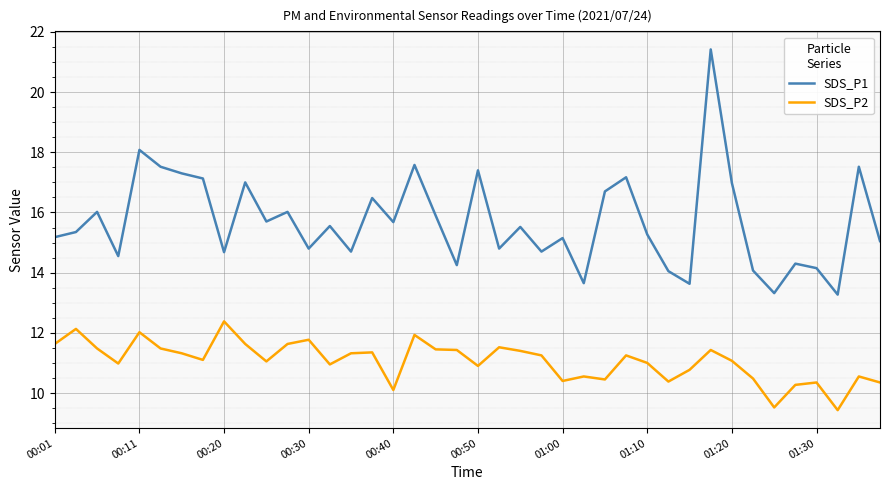

True or false: SDS_P2 and SDS_P1 cross at least once.

False